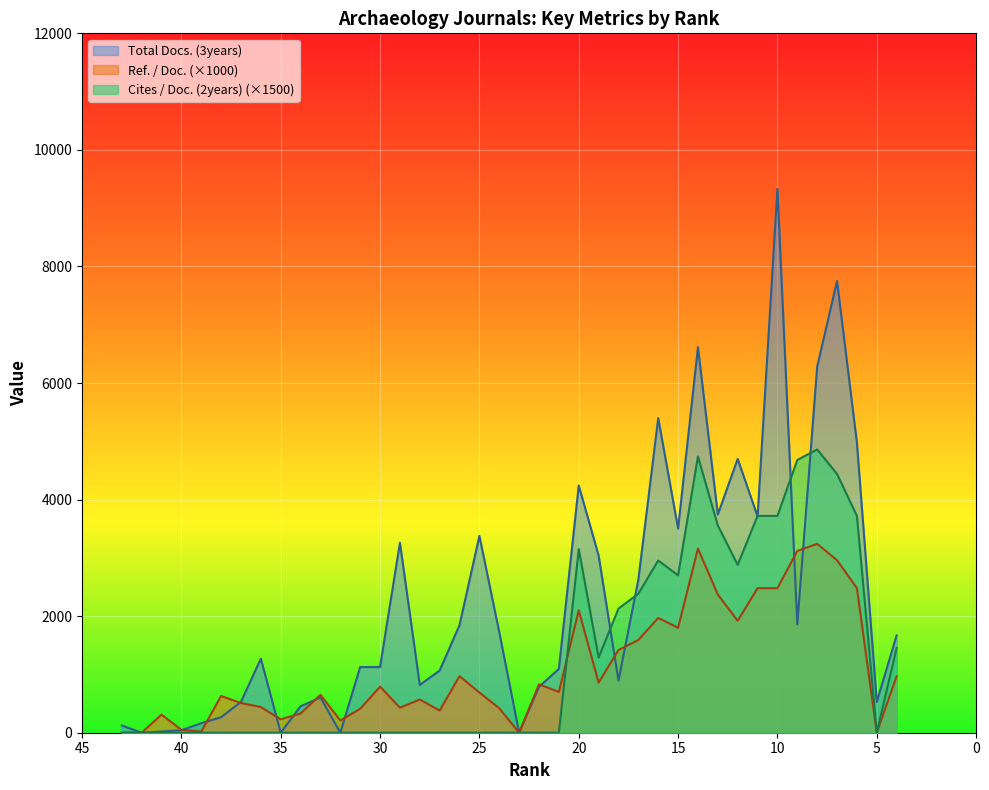

At which category is the sum across all series the highest?

10